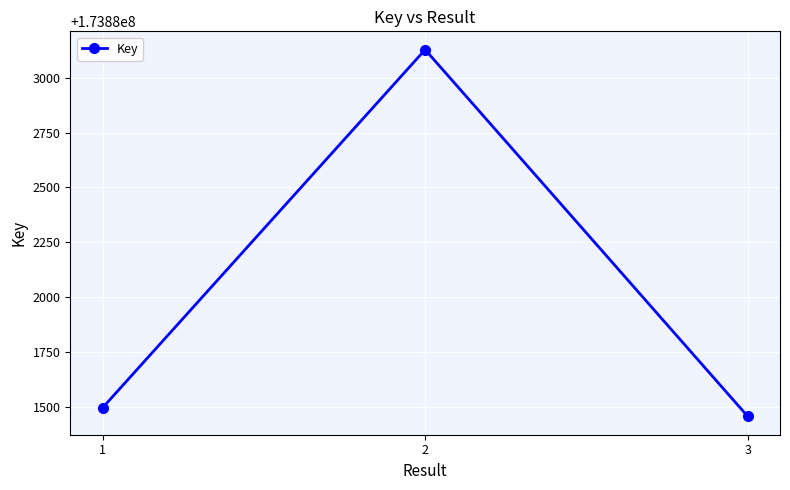

Which label corresponds to the smallest value in the chart?

3